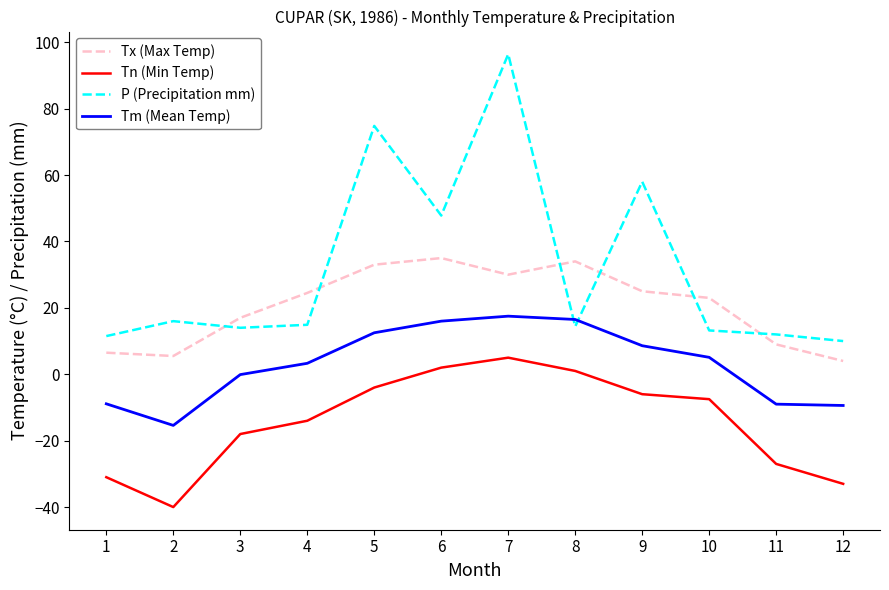

What is the lowest value of the Tm (Mean Temp) series?

-15.4